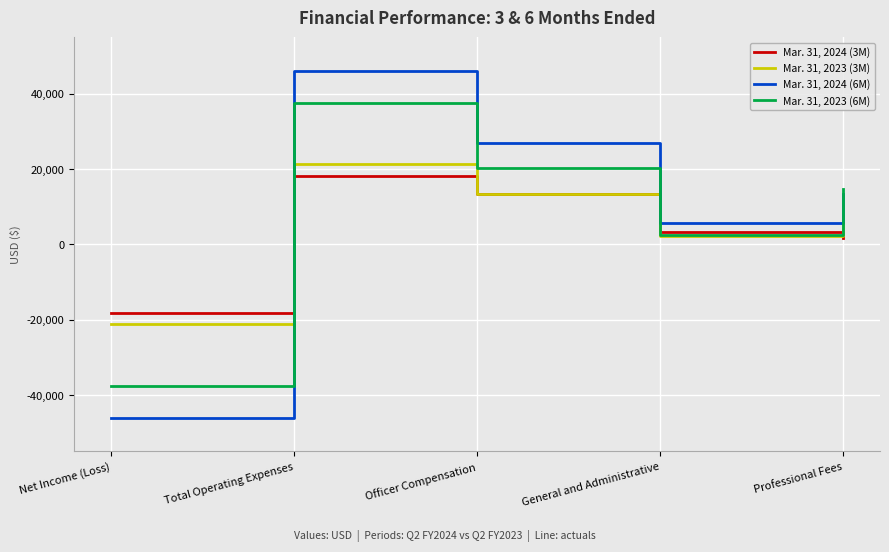

What is the difference between the second highest and second lowest values in the Mar. 31, 2023 (3M) series?

11146